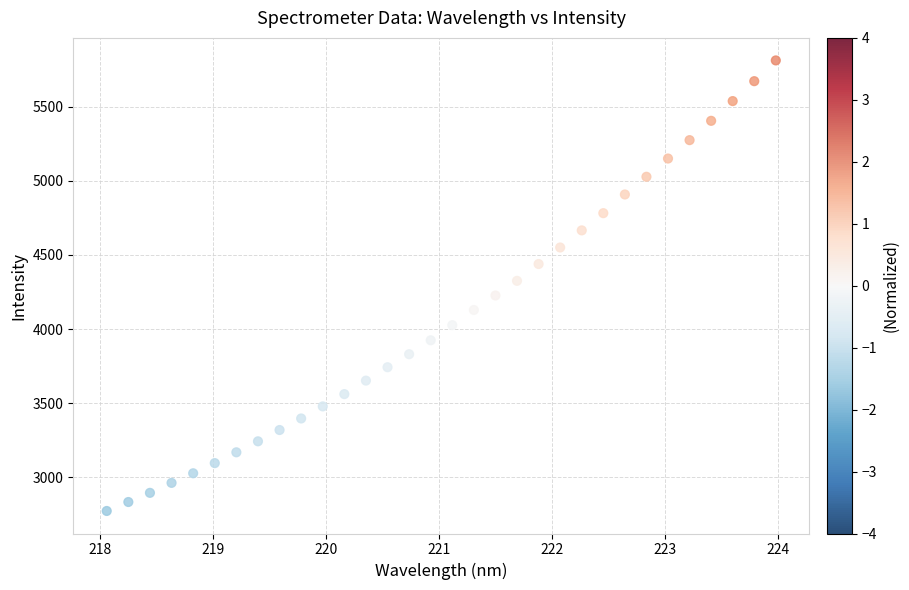

What is the range of Y values (max minus min)?

3037.4